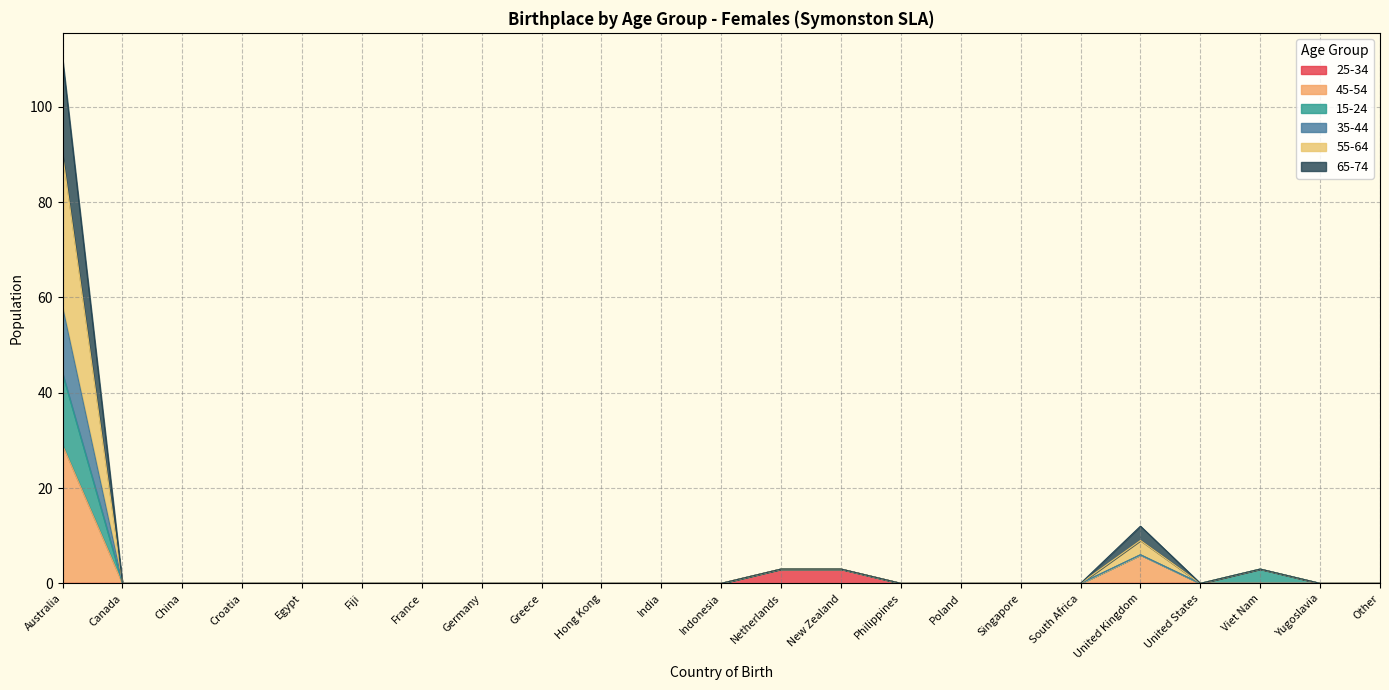

What is the label of the 1st point from the right?

Other